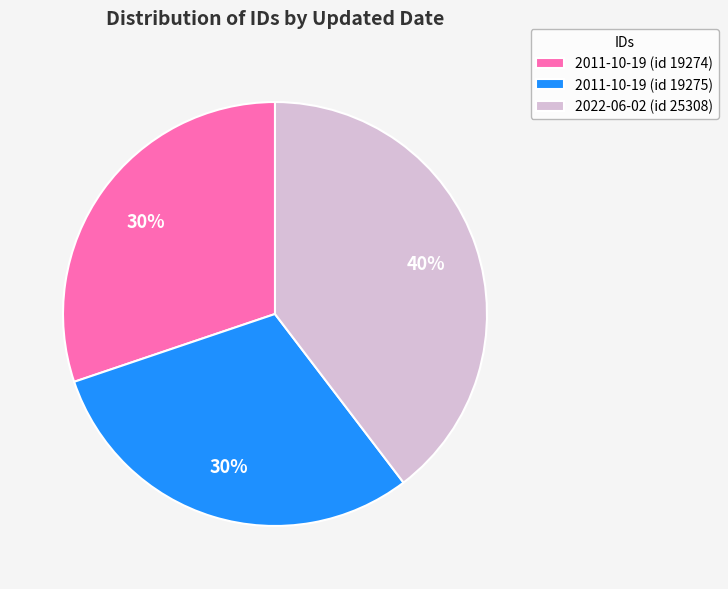

To the nearest percent, what is the combined percentage of 2011-10-19 (id 19274) and 2011-10-19 (id 19275)?

60%